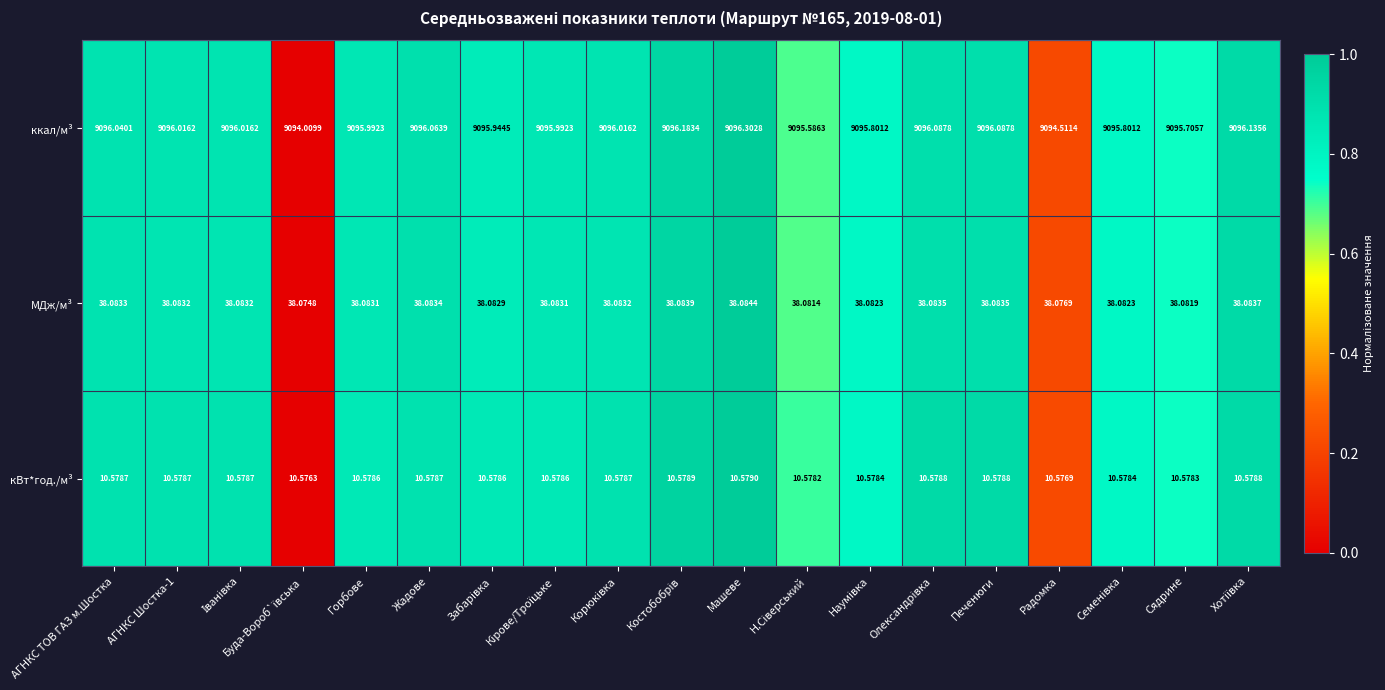

At which category is the sum across all series the highest?

Машеве